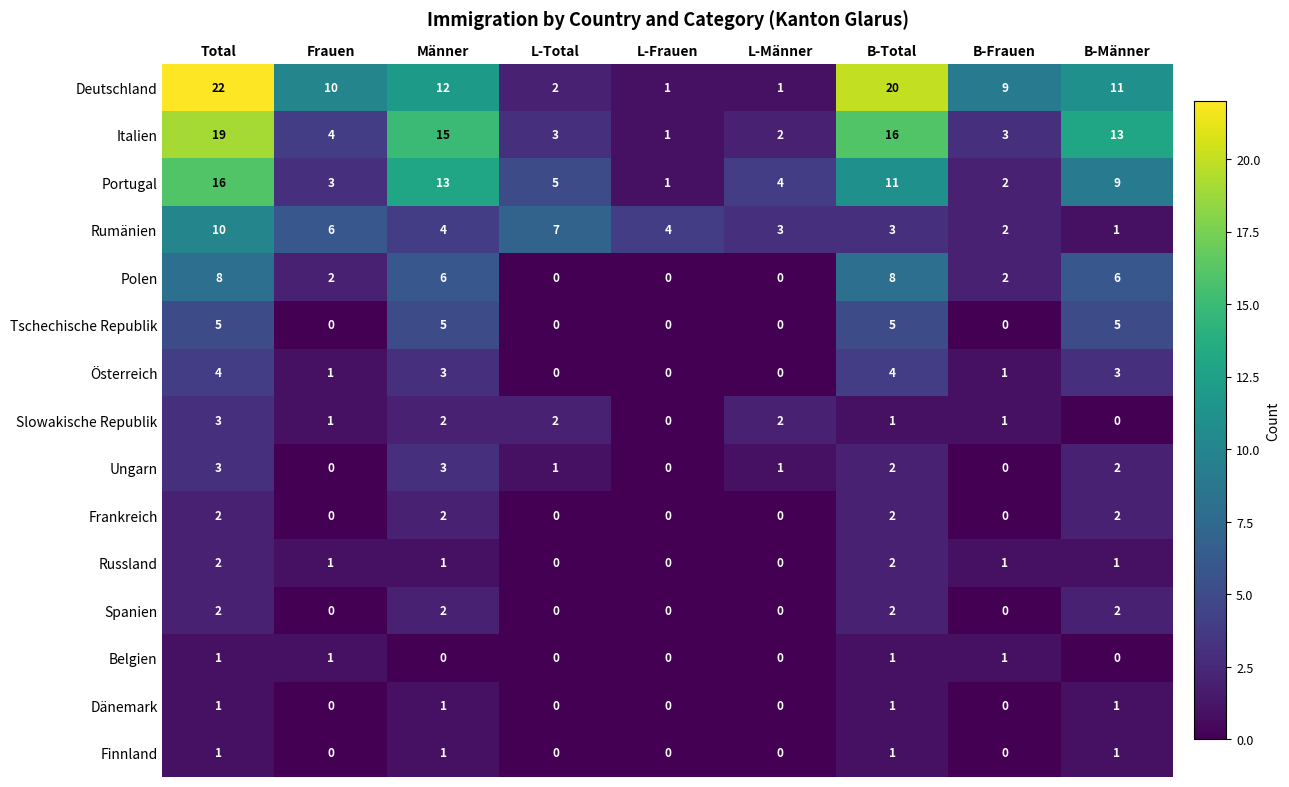

Which series has the largest range (max minus min)?

Deutschland